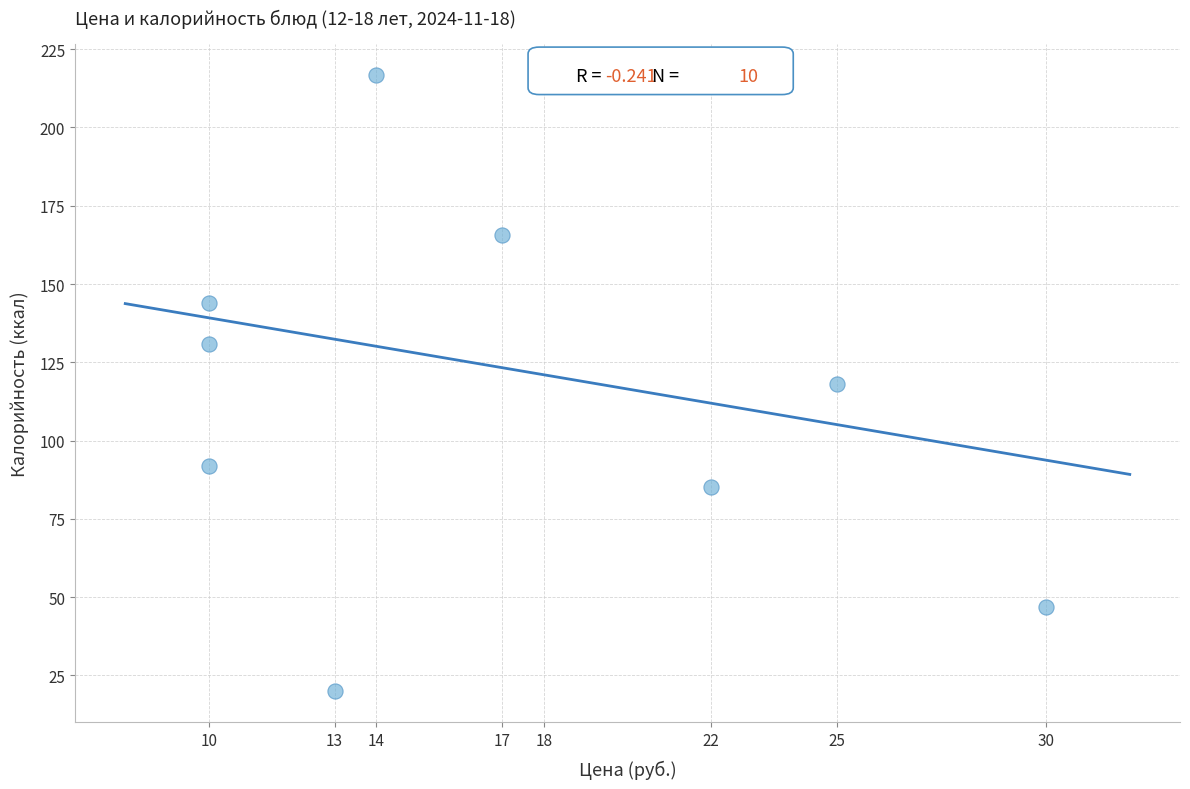

What is the average X value?

16.9